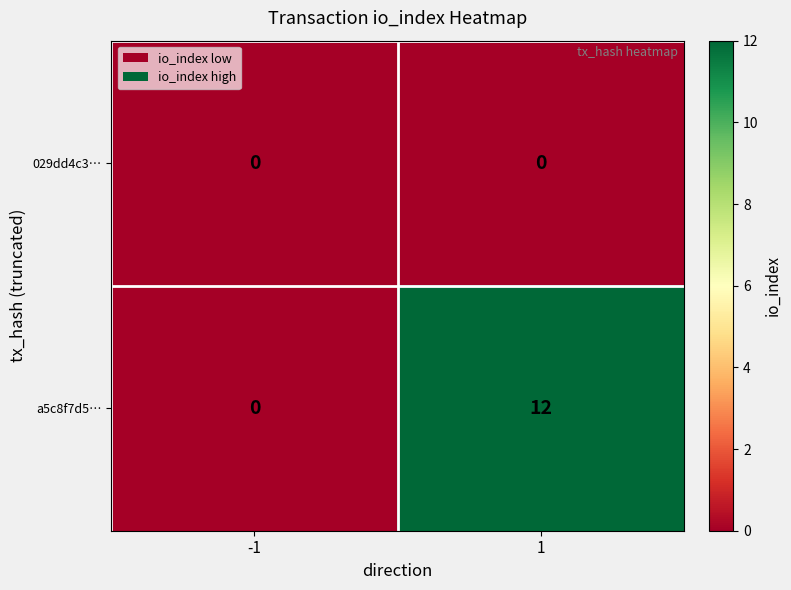

Reading left to right, list all the values displayed in this chart.

029dd4c3…: 0	0
a5c8f7d5…: 0	12